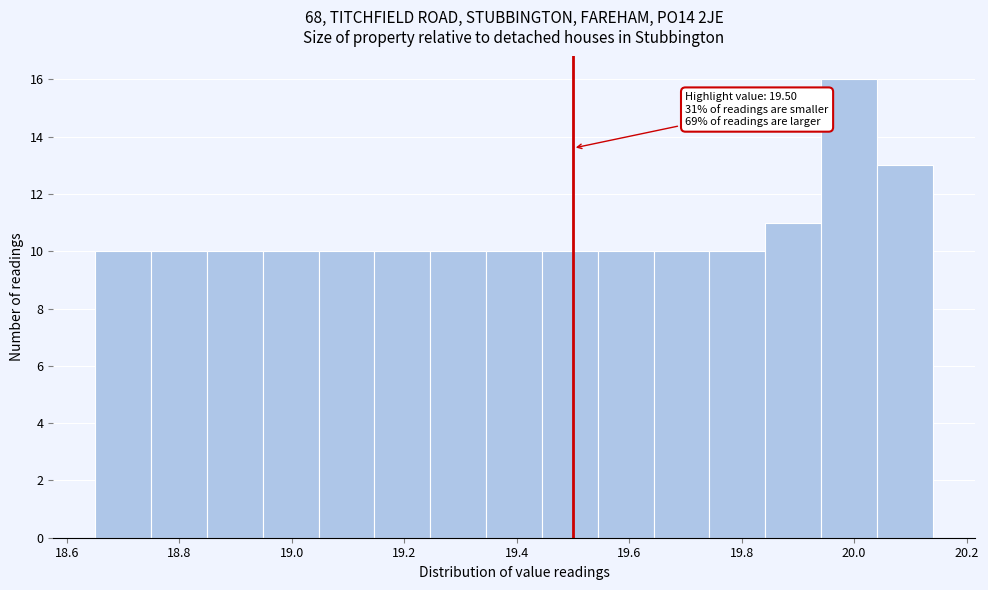

Which range on the x-axis has the tallest bar?

19.94 to 20.04